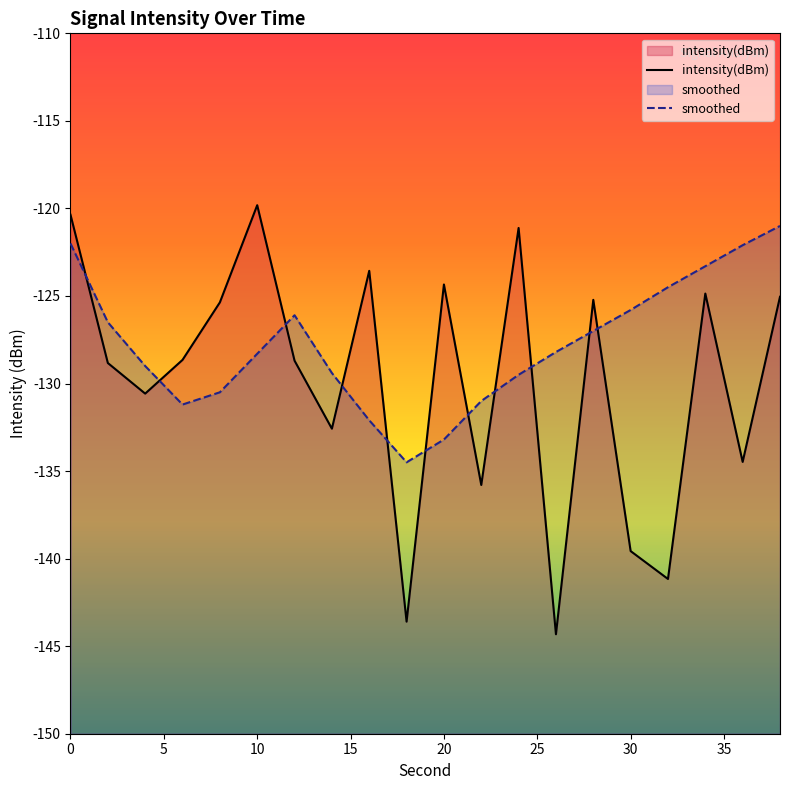

What are all the series names shown in the legend?

intensity(dBm), smoothed